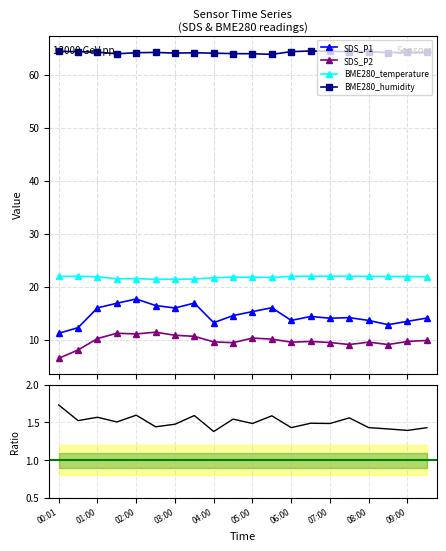

What is the value of the SDS_P2 point at the 8th from the left?

10.6